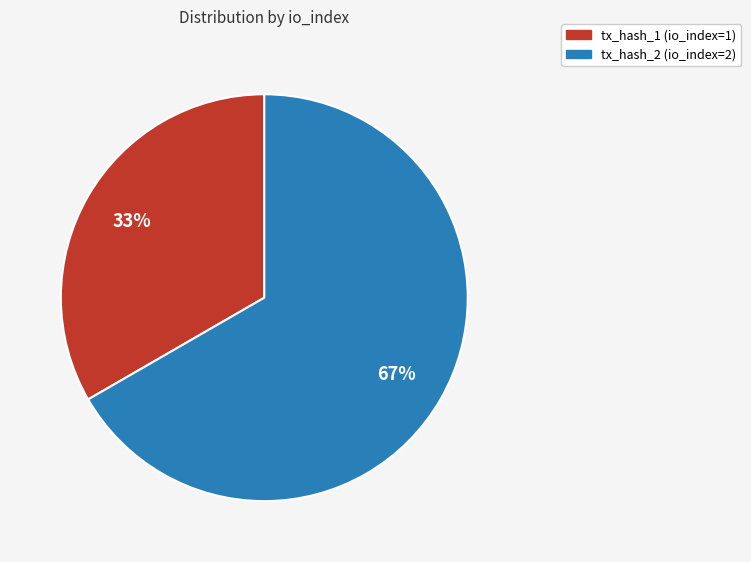

What is the ratio of the value at tx_hash_2 (io_index=2) to the value at tx_hash_1 (io_index=1)?

2.0